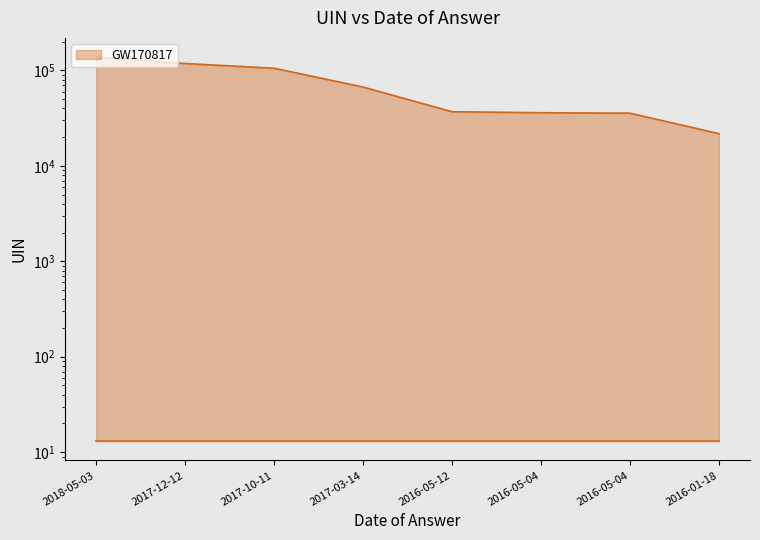

True or false: the data shows 67060 at 2017-03-14.

True